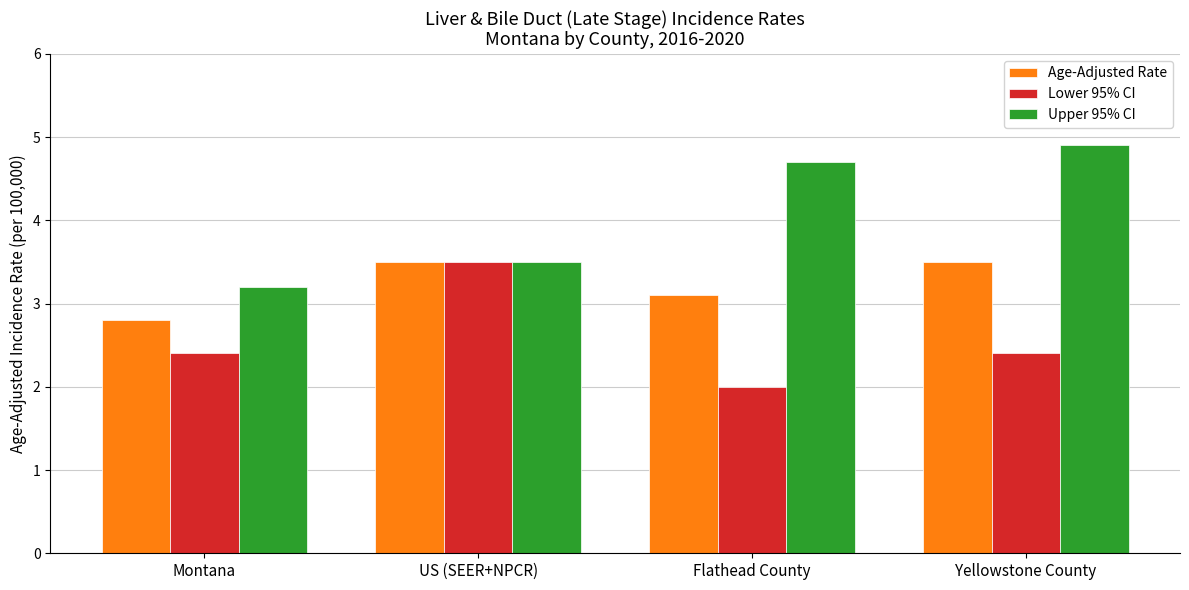

Reading left to right, transcribe all the data shown in this chart.

Age-Adjusted Rate: 2.8	3.5	3.1	3.5
Lower 95% CI: 2.4	3.5	2.0	2.4
Upper 95% CI: 3.2	3.5	4.7	4.9